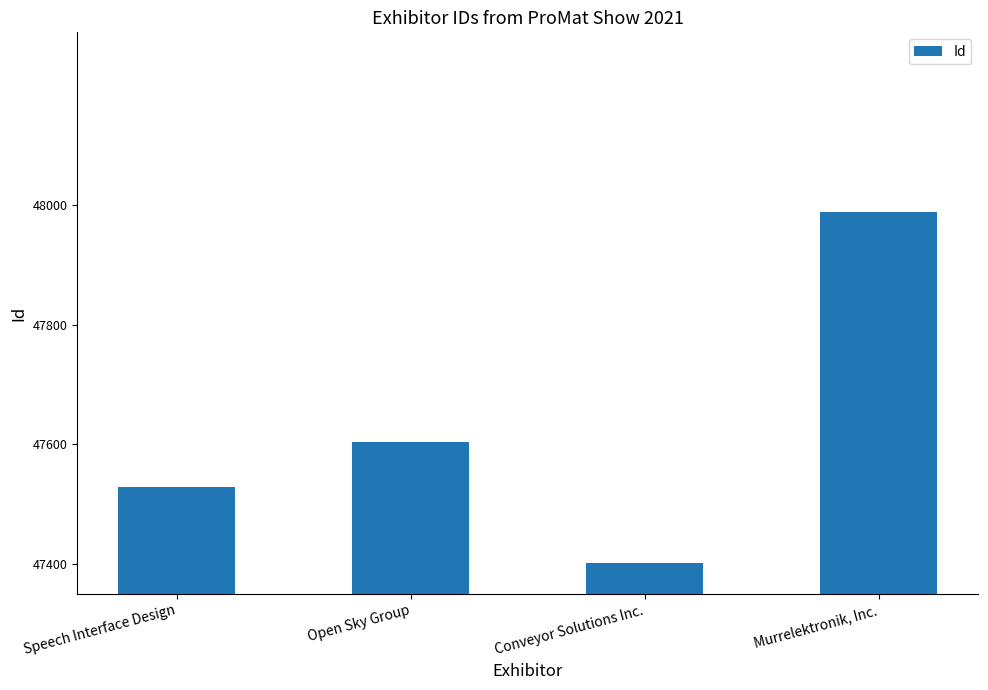

Reading left to right, list all the values displayed in this chart.

47528	47604	47402	47989